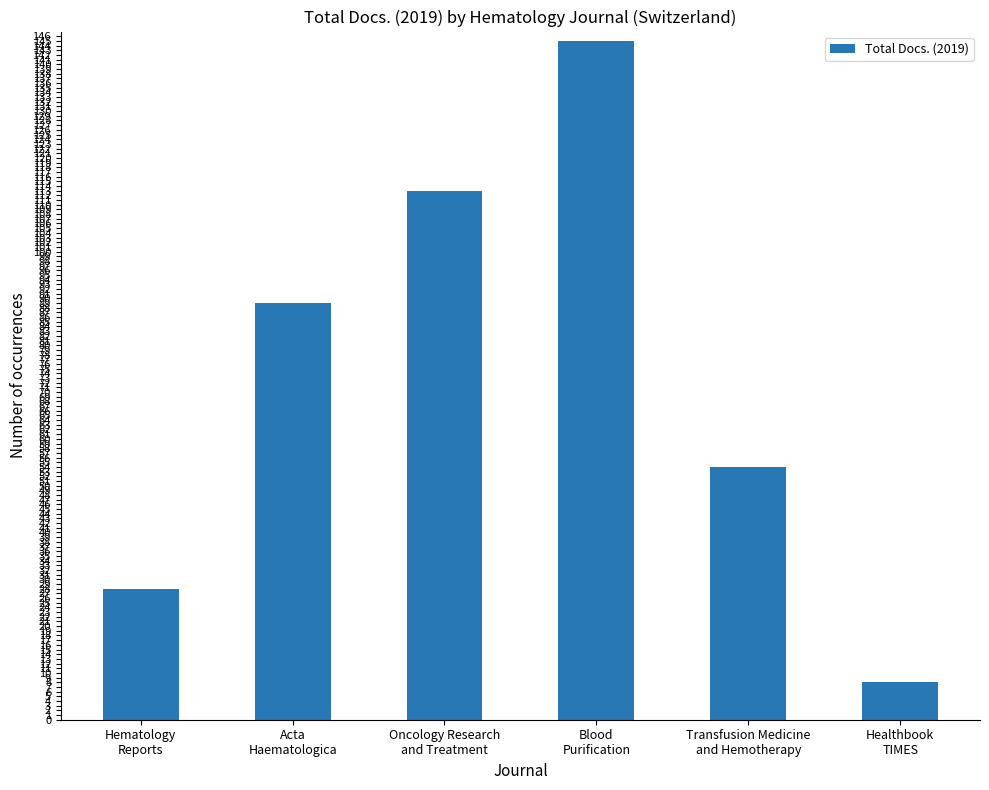

What position from the right is Transfusion Medicine
and Hemotherapy?

2